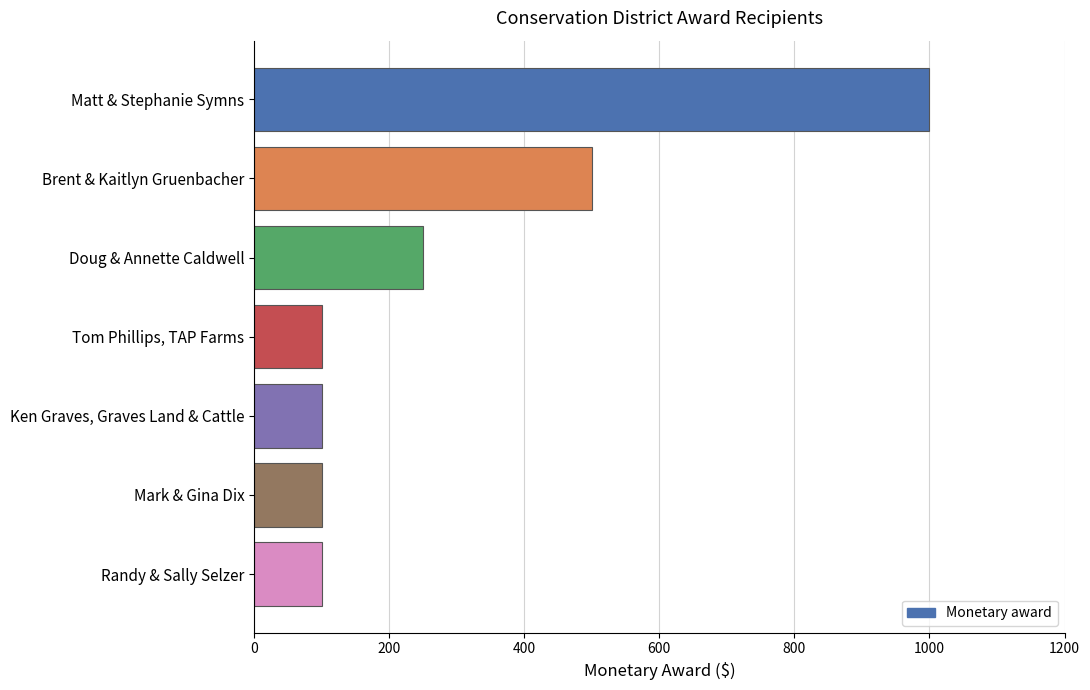

What is the change in value from Brent & Kaitlyn Gruenbacher to Tom Phillips, TAP Farms?

-400